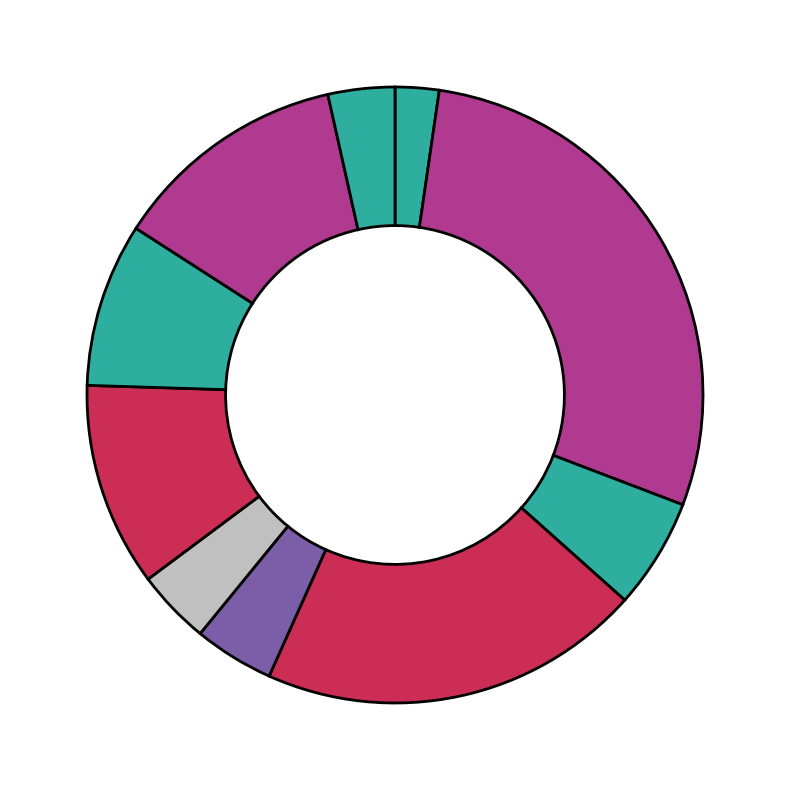

To the nearest percent, what is the difference between the largest and smallest slice percentages?

26%